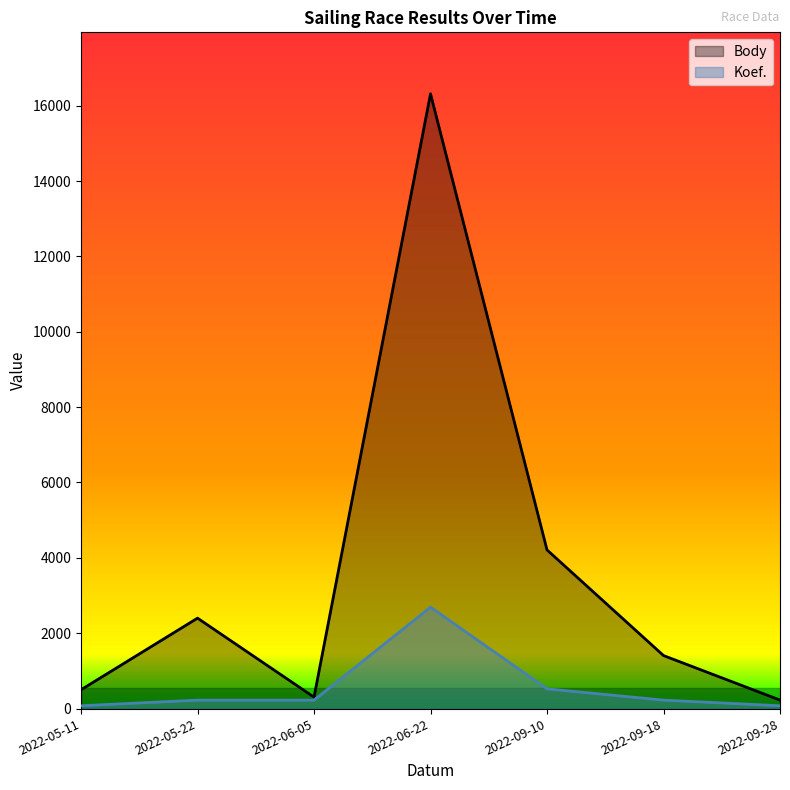

Reading right to left, extract all data points from this chart.

Body: 2022-09-28=226.0	2022-09-18=1407.0	2022-09-10=4211.0	2022-06-22=16315.0	2022-06-05=303.0	2022-05-22=2400.0	2022-05-11=499.0
Koef.: 2022-09-28=74.8	2022-09-18=224.3	2022-09-10=523.4	2022-06-22=2692.0	2022-06-05=224.3	2022-05-22=224.3	2022-05-11=74.8